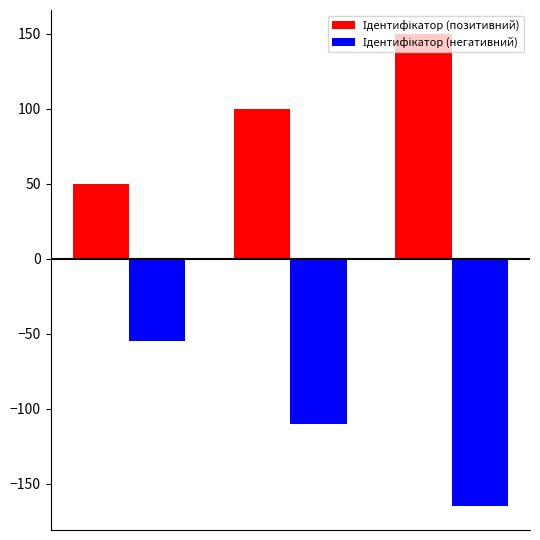

What is the greatest value displayed?

150